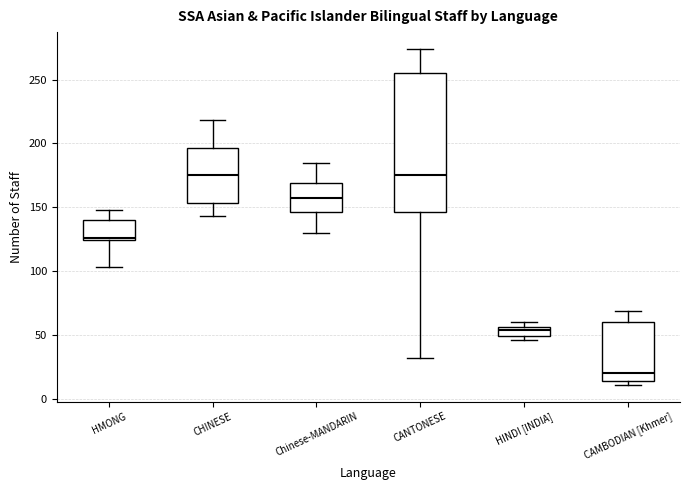

Where does the lower whisker of the box for CANTONESE end on the y-axis? The values are not printed on the chart, so give them approximately, as read against the axis.

30